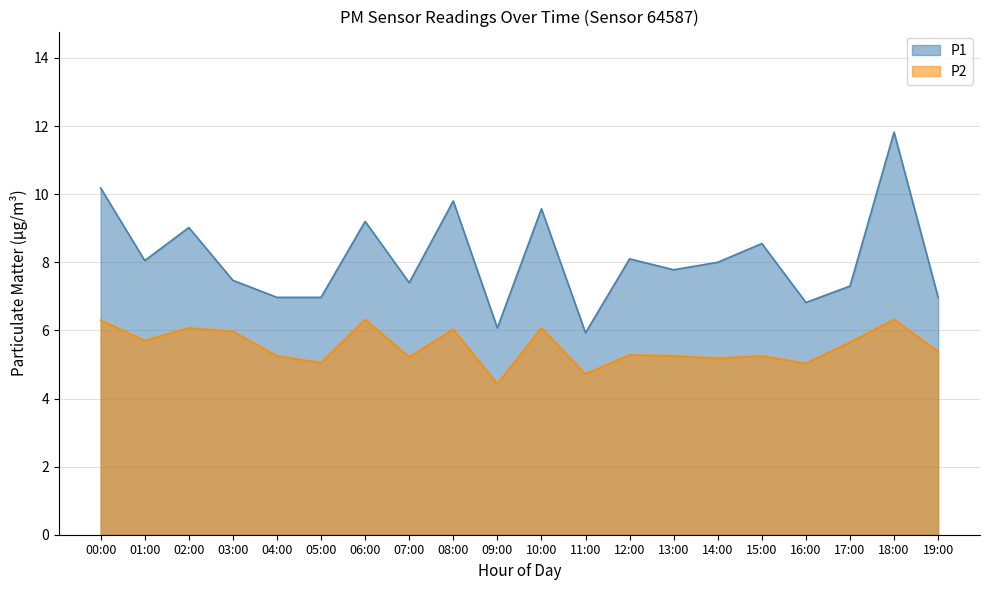

How many distinct data groups are displayed?

2